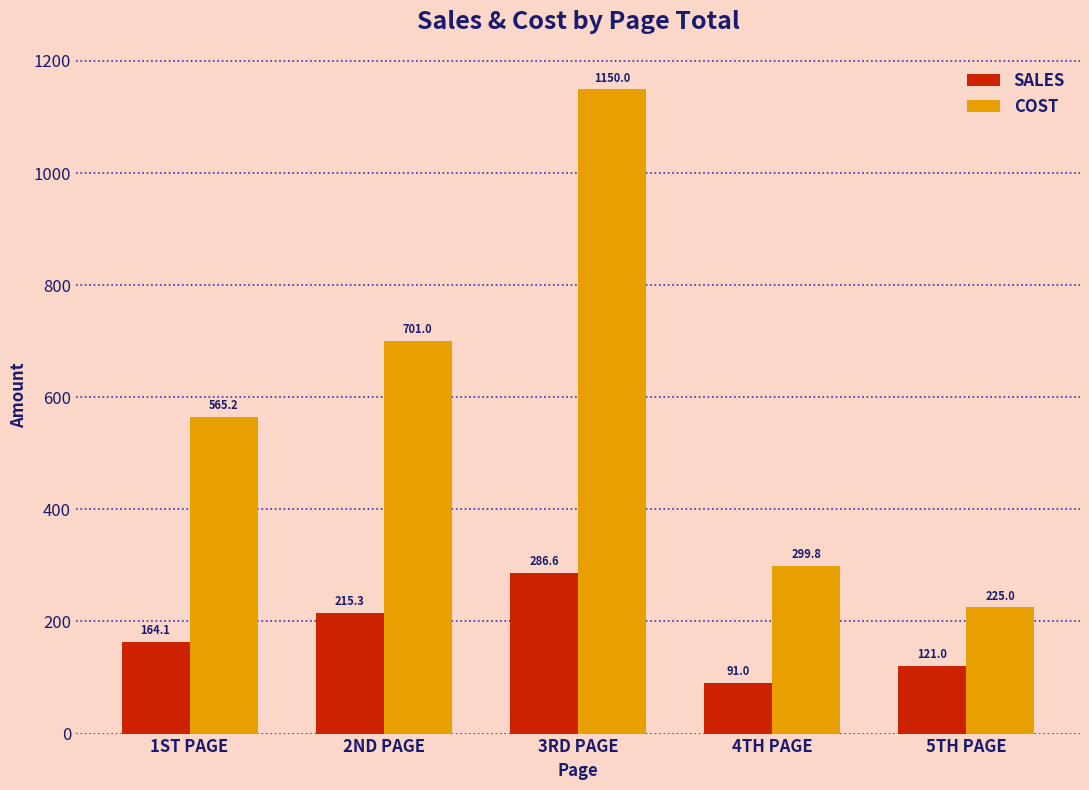

At which label is SALES closest to 188?

1ST PAGE